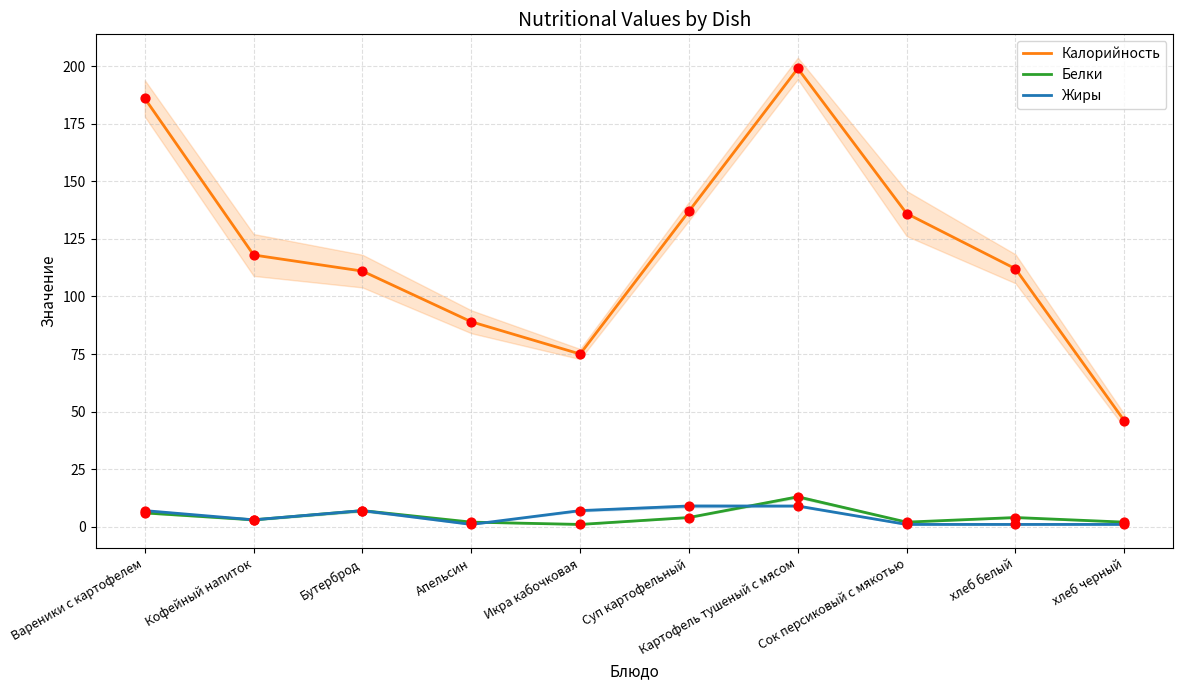

What is the total value across all series at Апельсин?

92